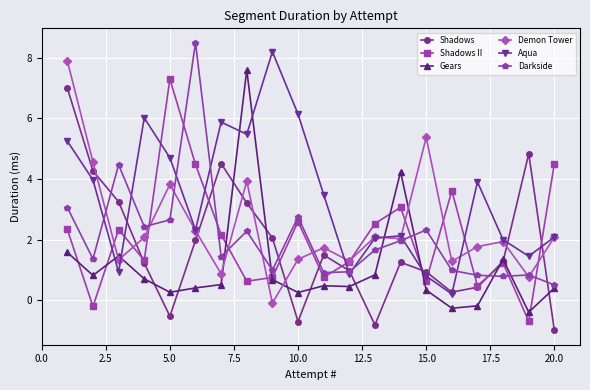

What is the value of the Demon Tower point at the 6th from the left?

2.3